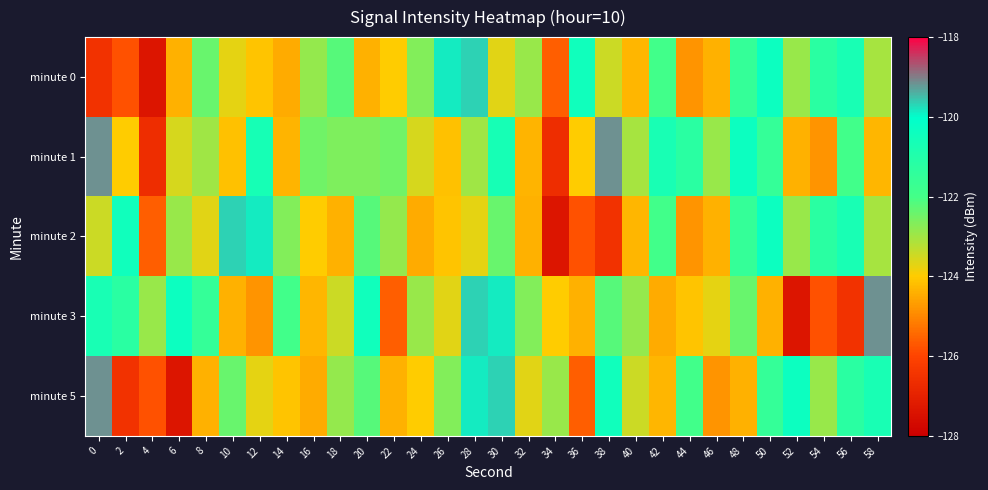

What is the smallest value displayed?

-127.4